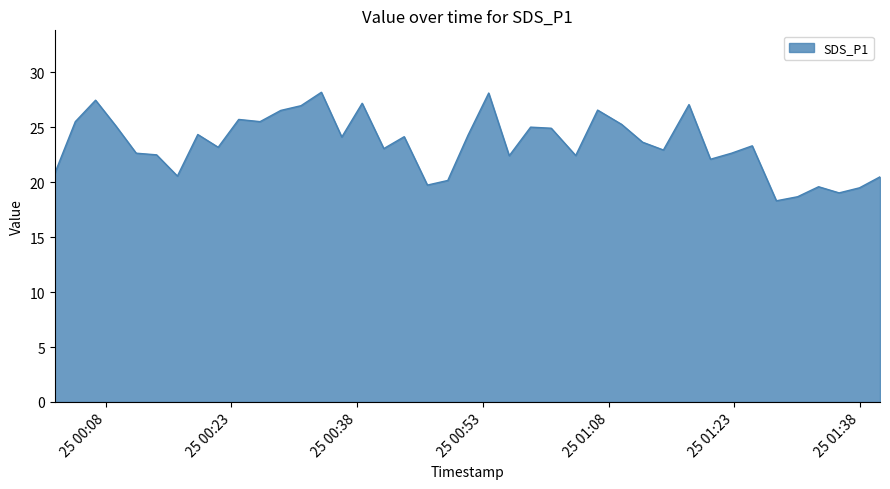

How many lines are shown in the chart?

1